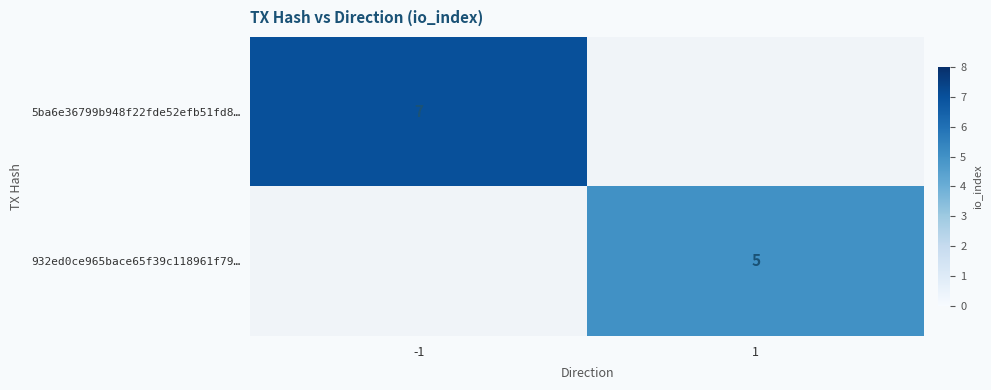

The value of 932ed0ce965bace65f39c118961f79… at 1 is 5. True or false?

True